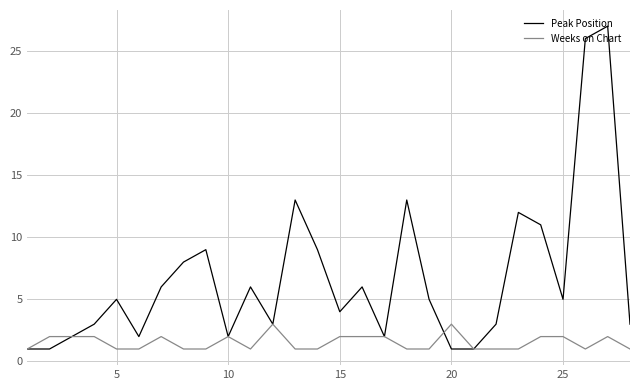

What are all the series names shown in the legend?

Peak Position, Weeks on Chart